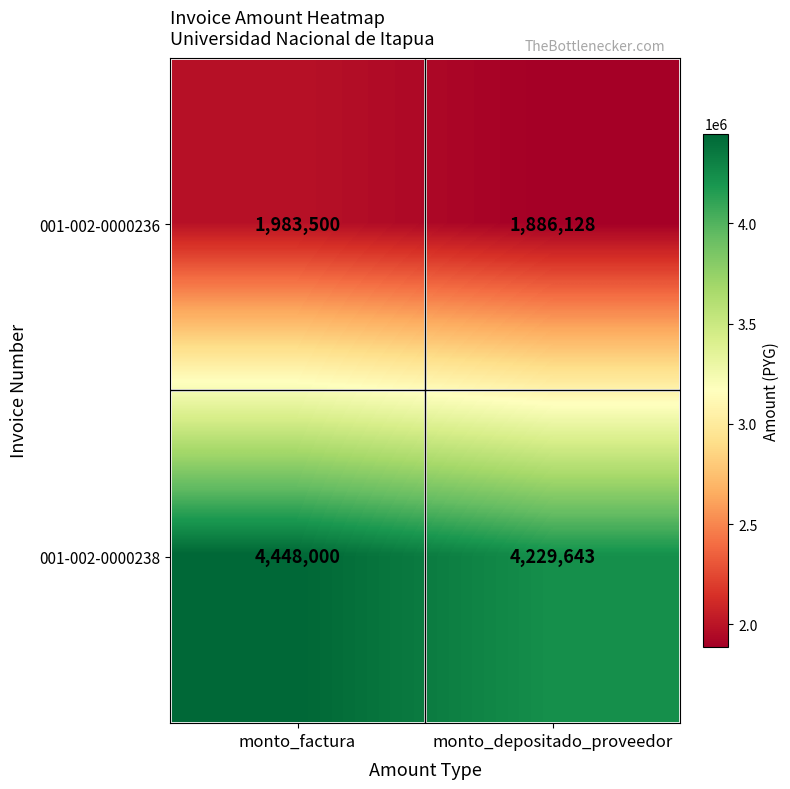

List the series in order of their overall mean, highest first.

001-002-0000238, 001-002-0000236